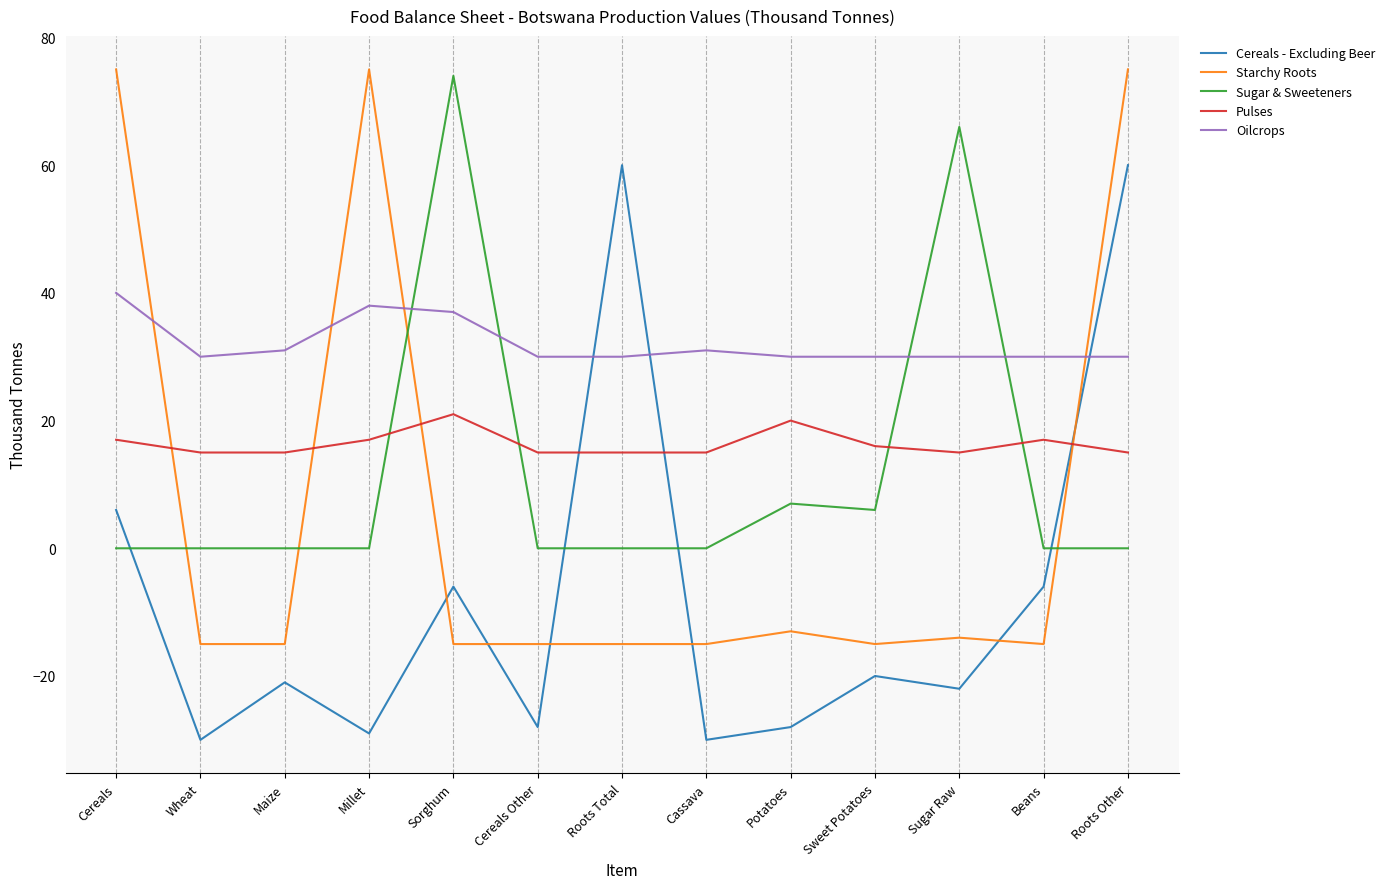

What position from the right is Cereals?

13